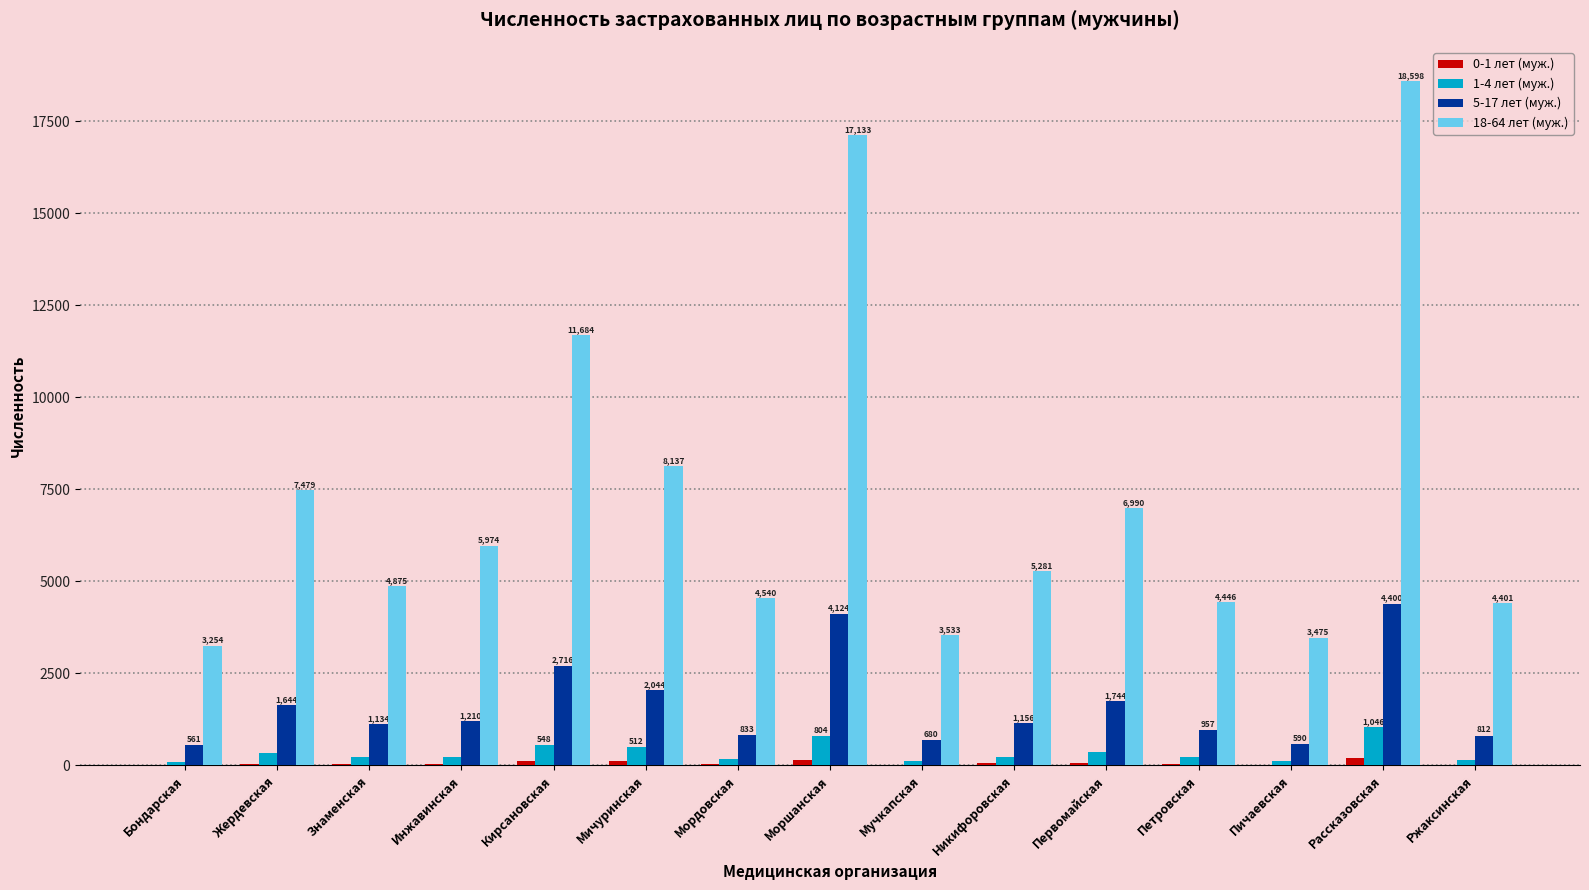

The 5-17 лет (муж.) series shows 1095 at Рассказовская. True or false?

False